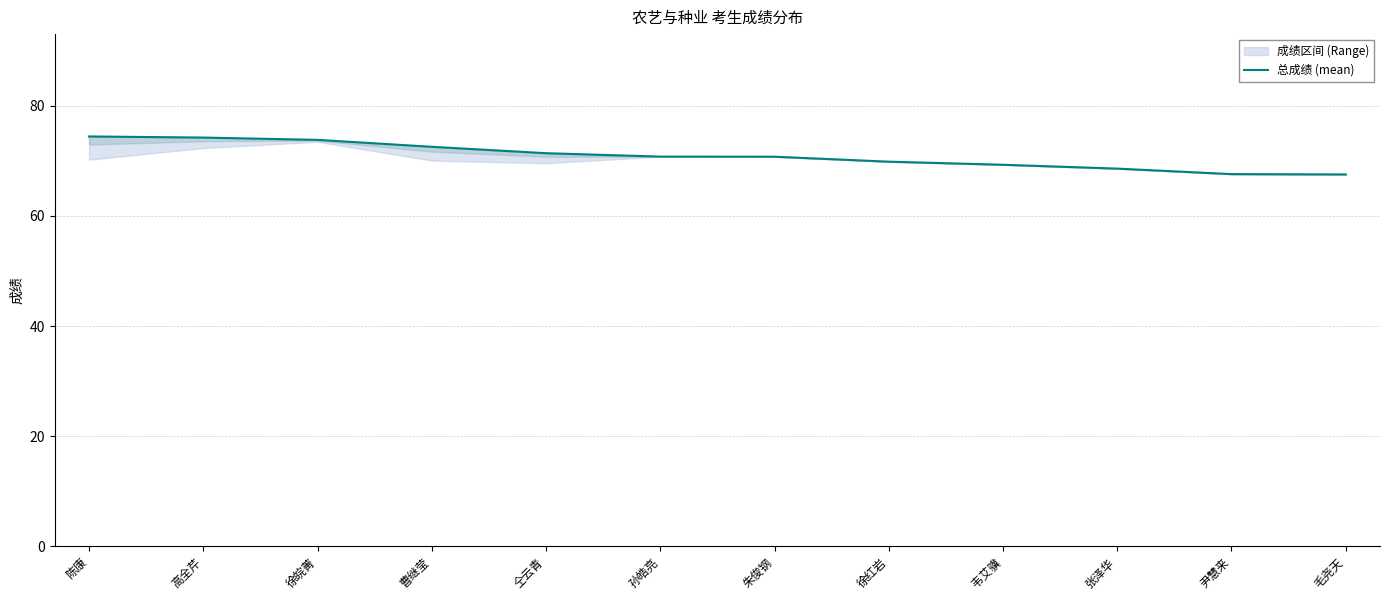

True or false: the data shows 70.8 at 孙皓亮.

True